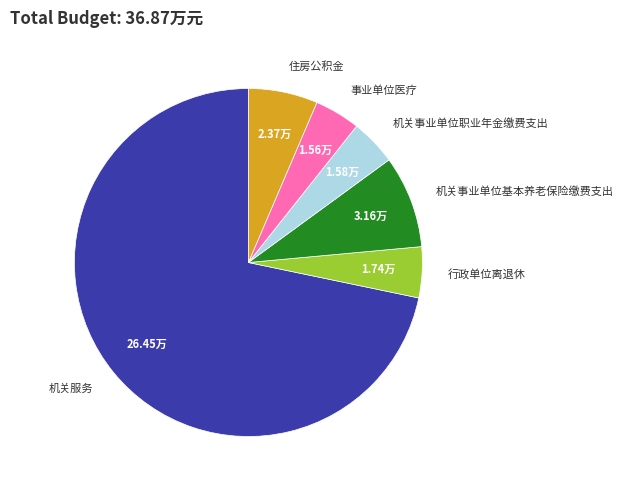

Is it true that 事业单位医疗 is 10% of the pie?

False